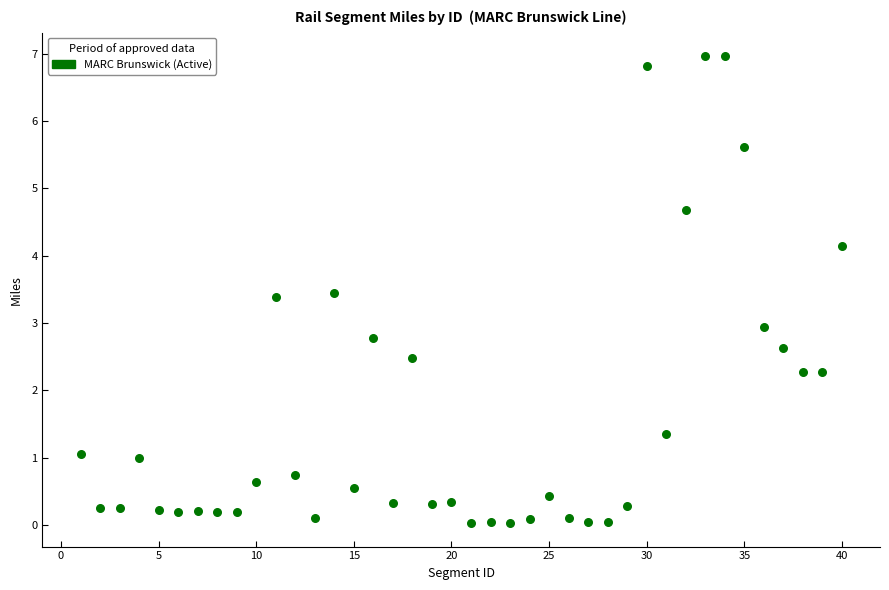

What is the range of Y values (max minus min)?

6.9